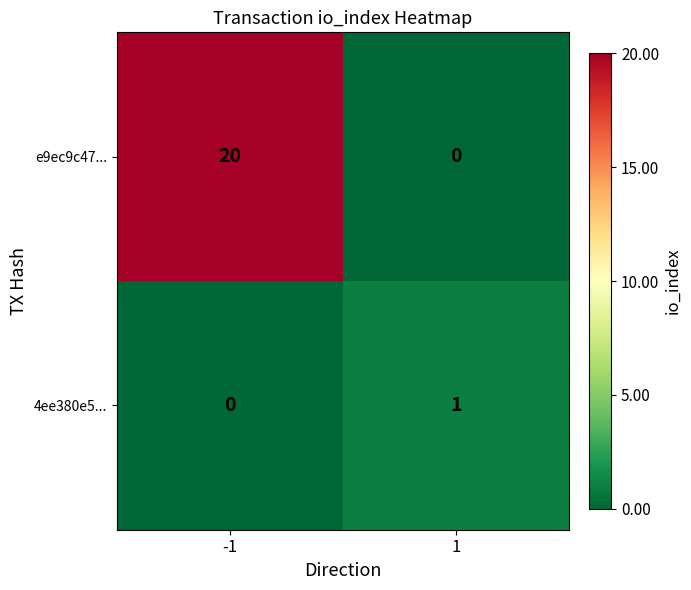

What is the sum of all e9ec9c47... values?

20